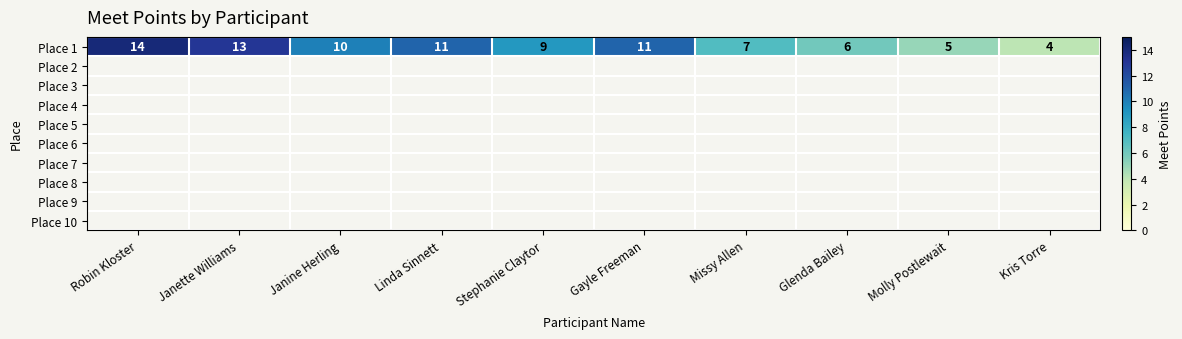

Count the values in the range 6 to 11.

6